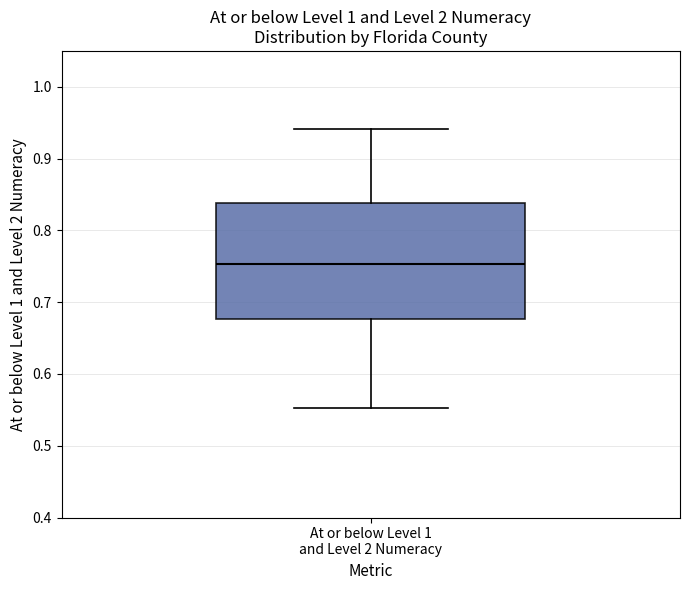

Transcribe this box plot: give where the median line is, the range the box spans, and where the two whiskers end, as read against the y-axis. The values are not printed on the chart, so give them approximately, as read against the axis.

median 0.75, box 0.68 to 0.84, whiskers 0.55 to 0.94